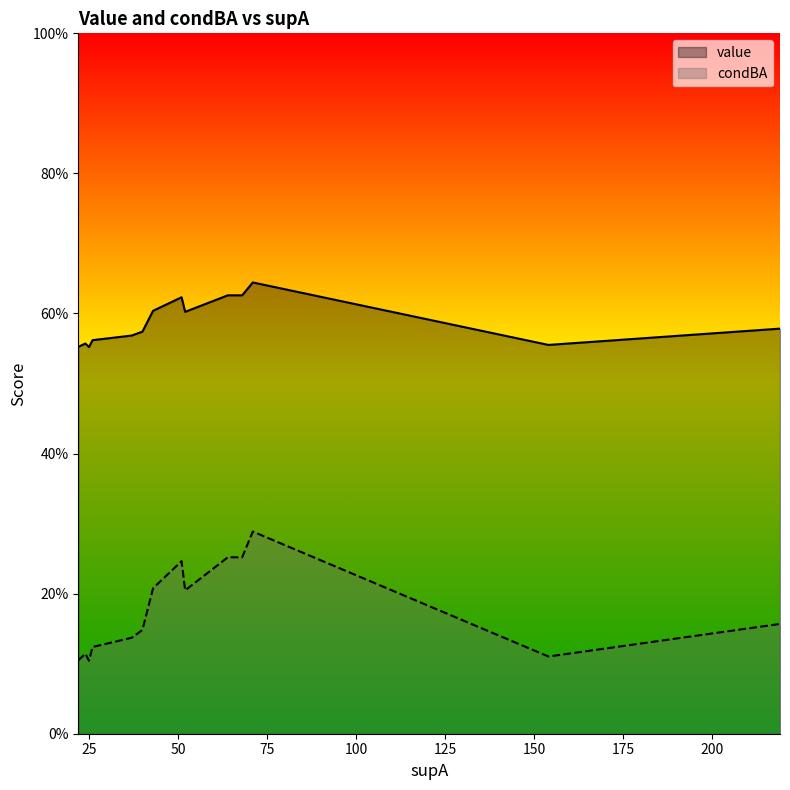

List the labels in order of value value, smallest first.

25, 22, 154, 24, 26, 37, 195, 40, 219, 52, 43, 51, 68, 64, 71